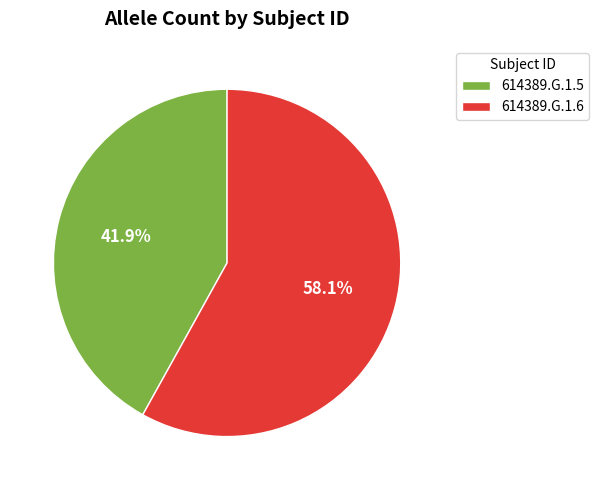

To the nearest percent, what is the difference between the 614389.G.1.6 and 614389.G.1.5 slice percentages?

16%